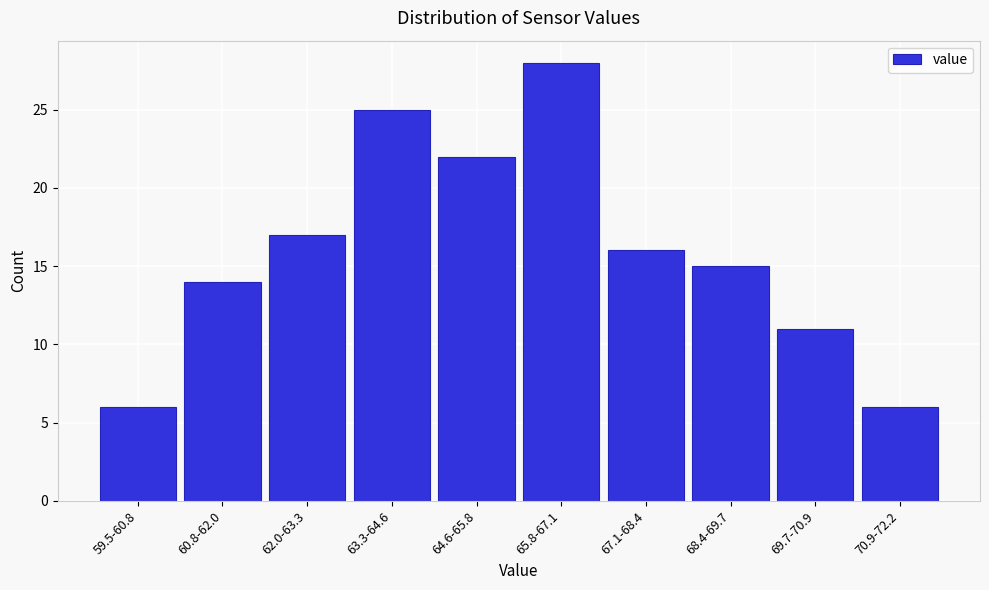

Reading left to right, extract all data points from this chart.

6	14	17	25	22	28	16	15	11	6